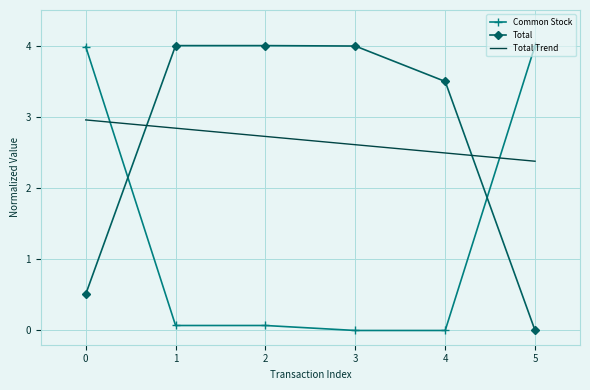

What is the difference between the maximum and minimum values in the Total series?

4.0